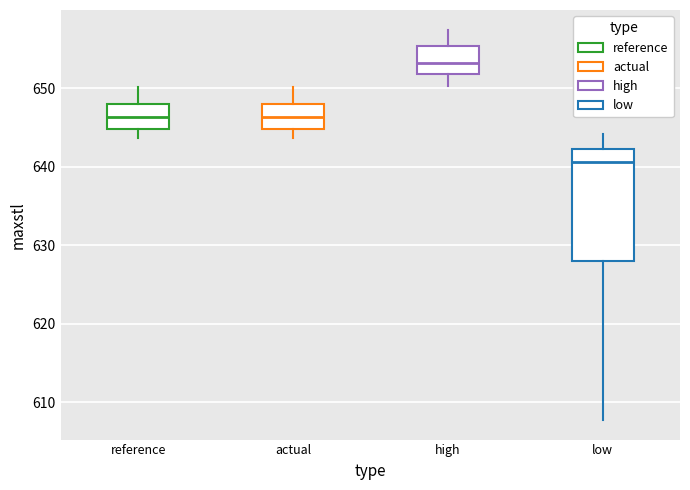

Which box is the tallest, from its lower edge to its upper edge?

low